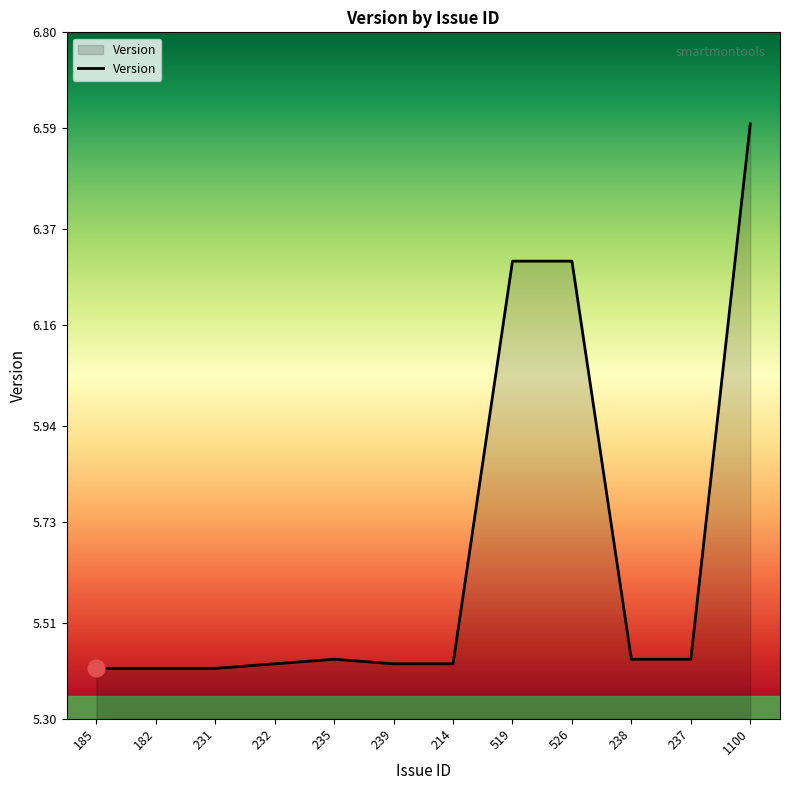

Is it true that the value at 182 is 3.1?

False